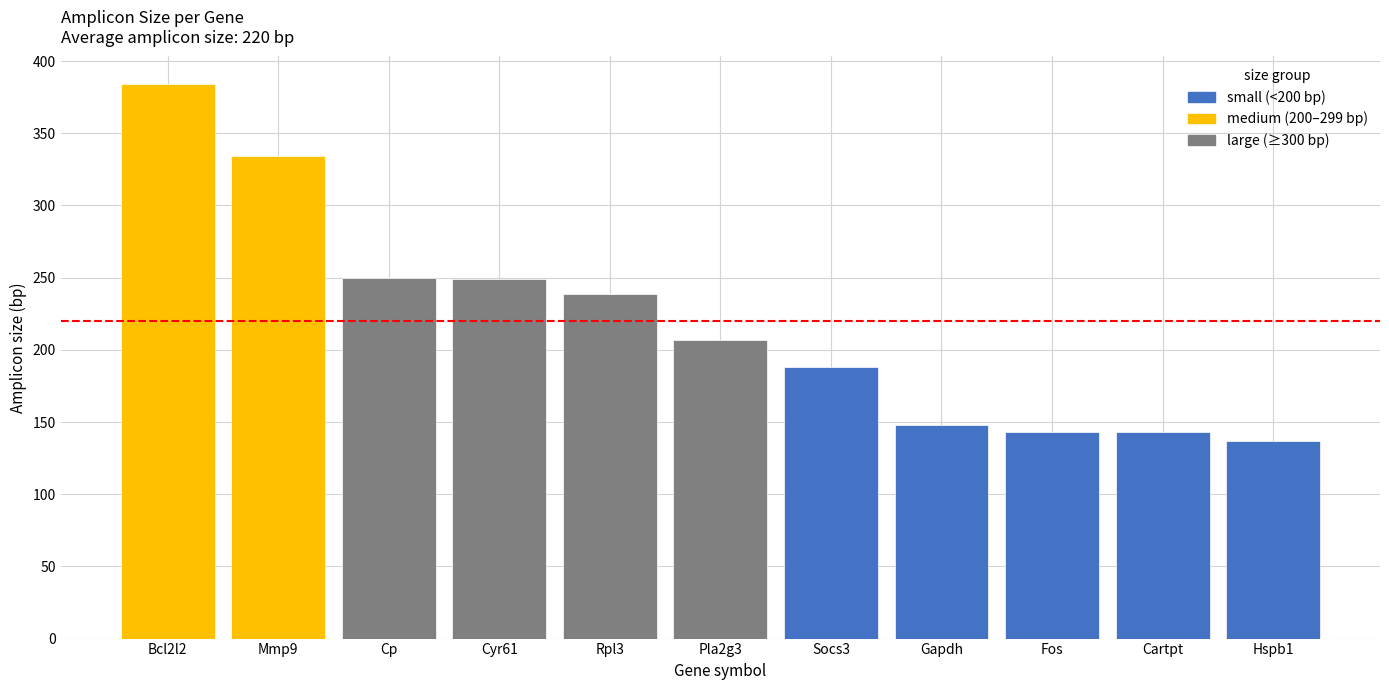

What is the average value?

220